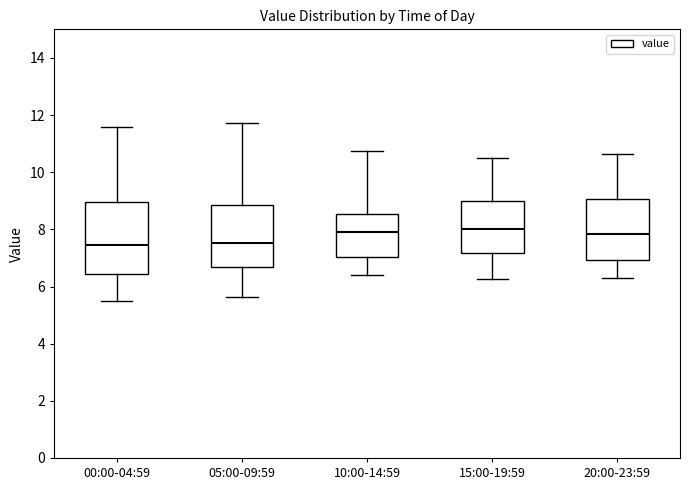

Comparing the boxes themselves (not the whiskers), which one is the tallest?

00:00-04:59